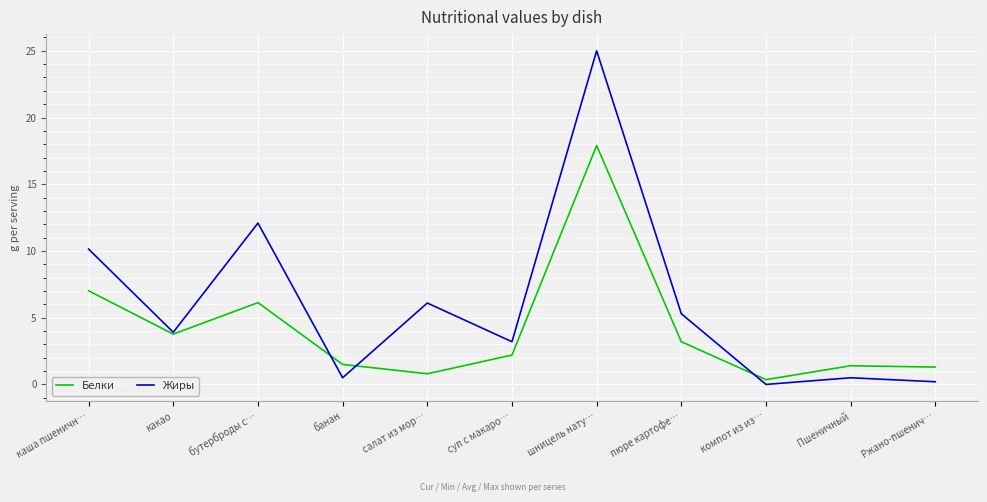

At which category does Белки reach its first local valley?

какао